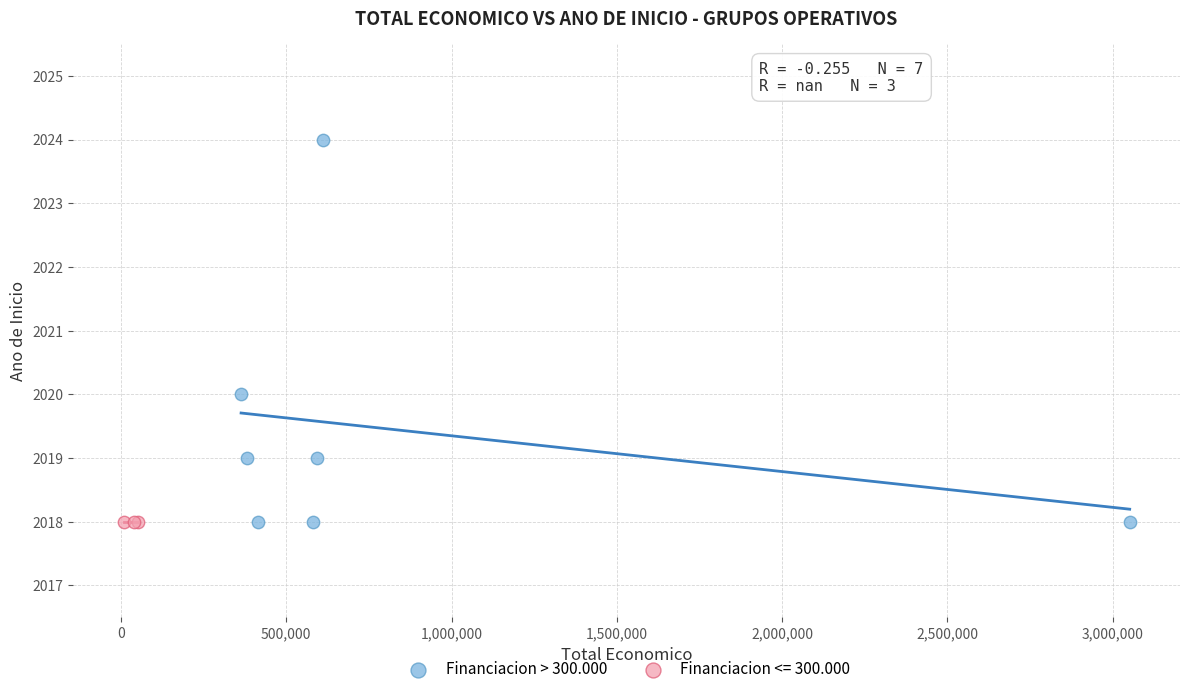

Which series reaches the maximum Y coordinate?

Financiacion > 300.000